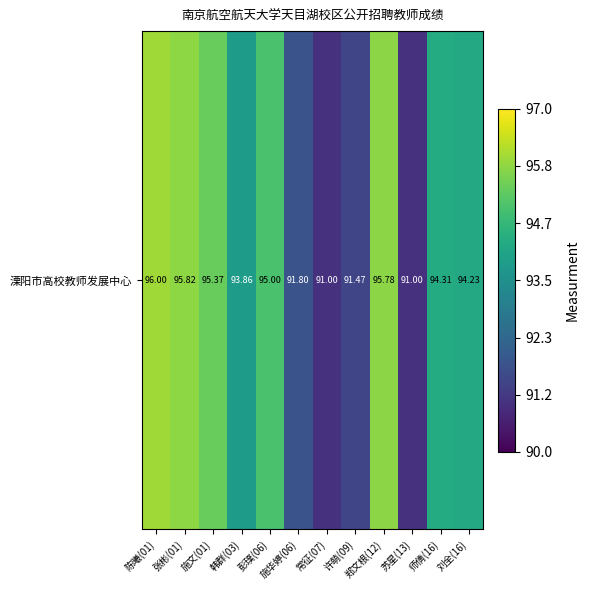

What is the difference between the maximum and minimum values?

5.0